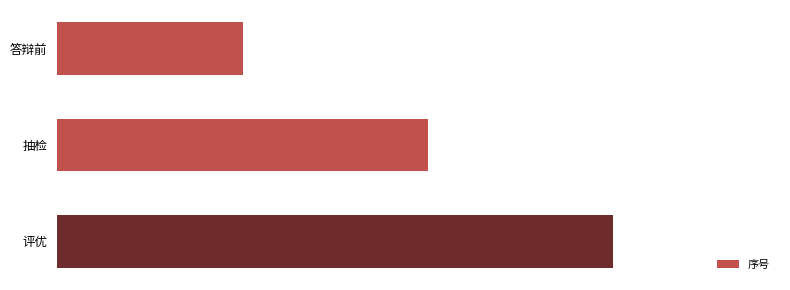

List the labels in order of value, smallest first.

答辩前, 抽检, 评优